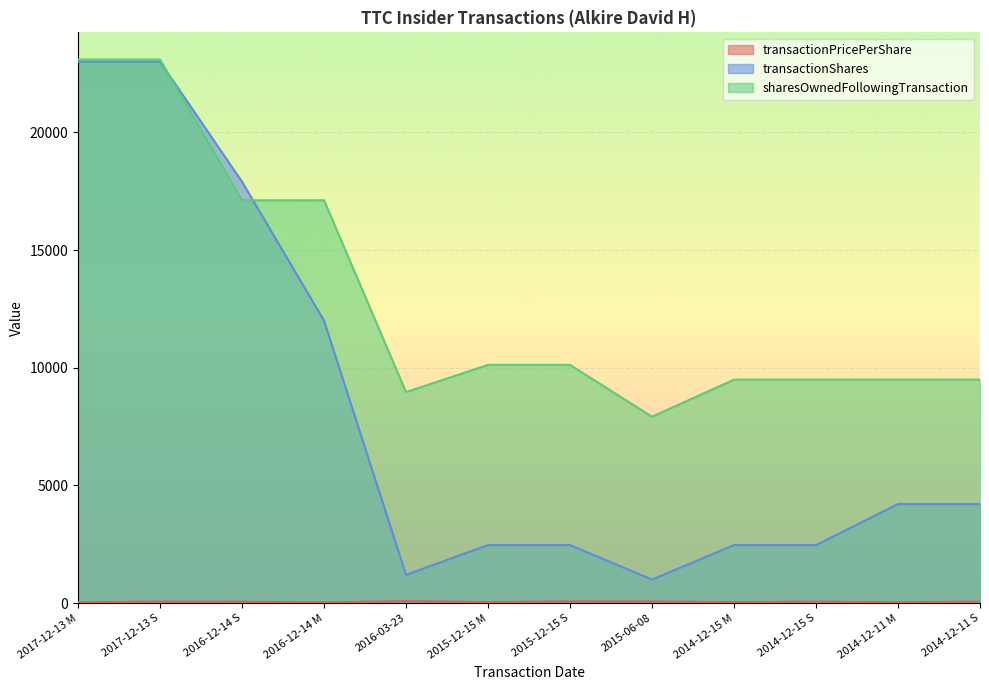

What is the average value of the sharesOwnedFollowingTransaction series?

12958.9